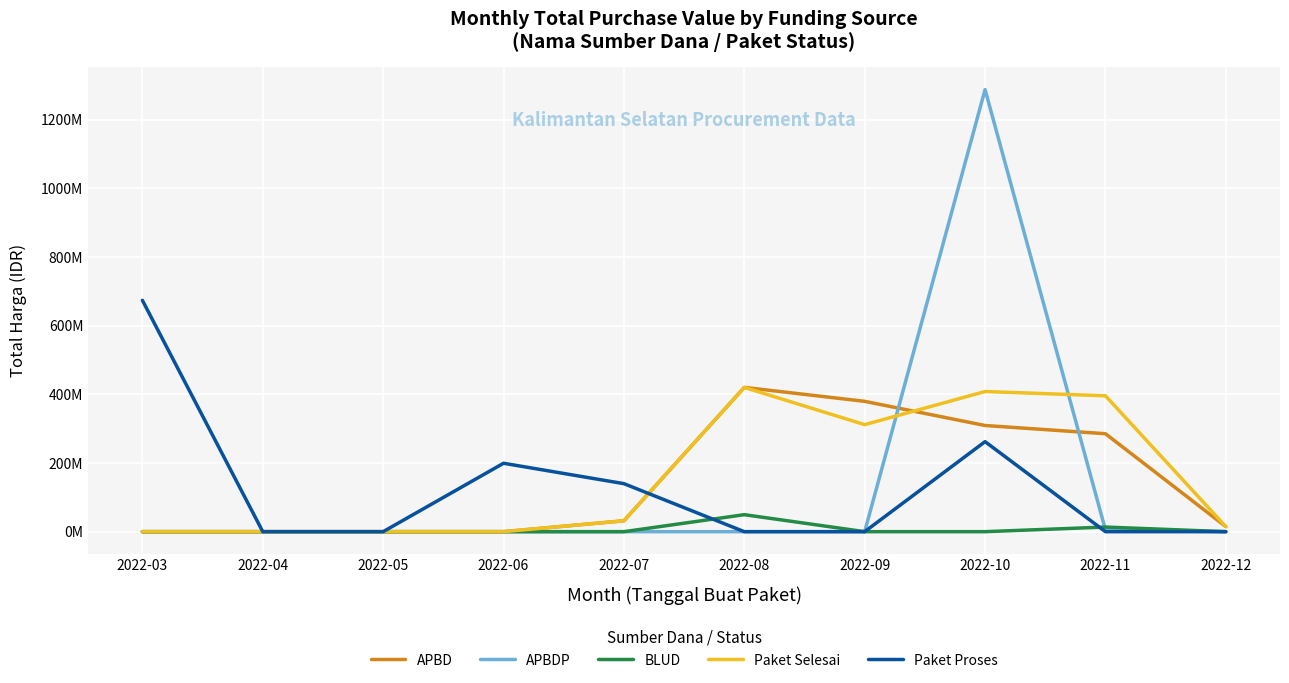

List the labels in order of APBDP value, largest first.

2022-10, 2022-11, 2022-03, 2022-04, 2022-05, 2022-06, 2022-07, 2022-08, 2022-09, 2022-12